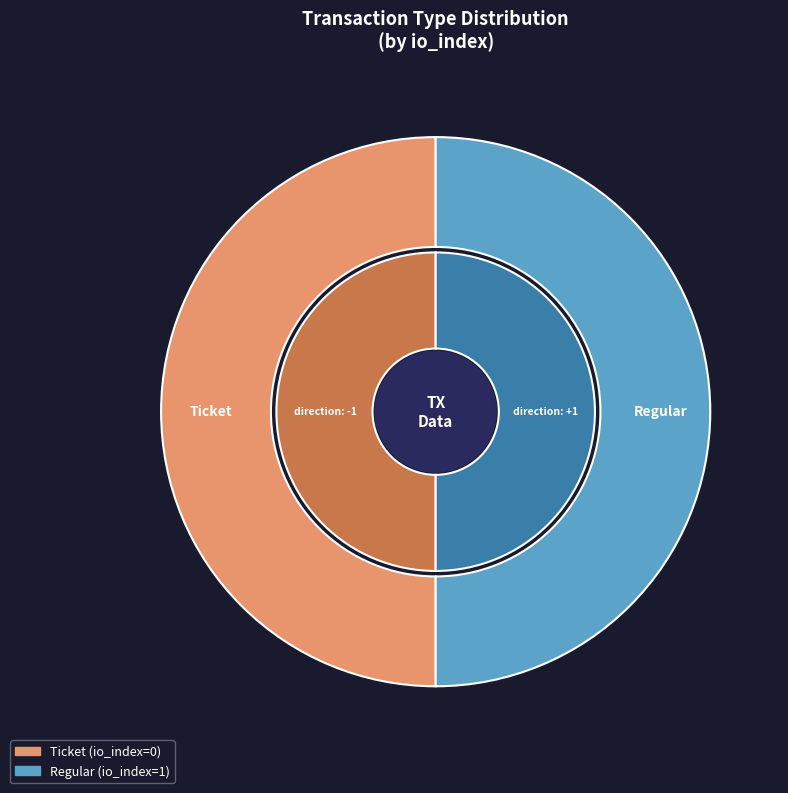

How many segments does this pie chart have?

2